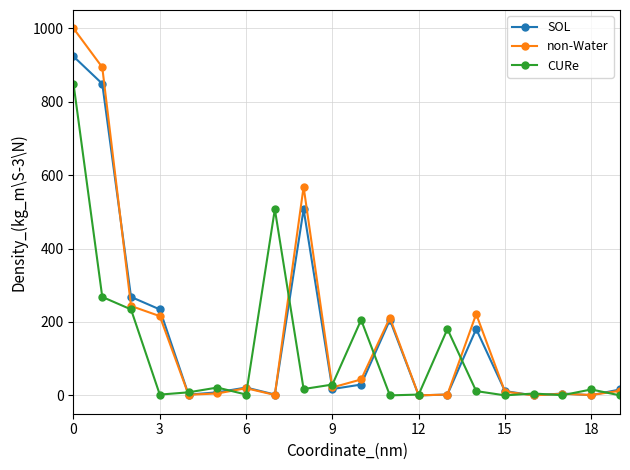

At how many categories does at least one series exceed 148?

10